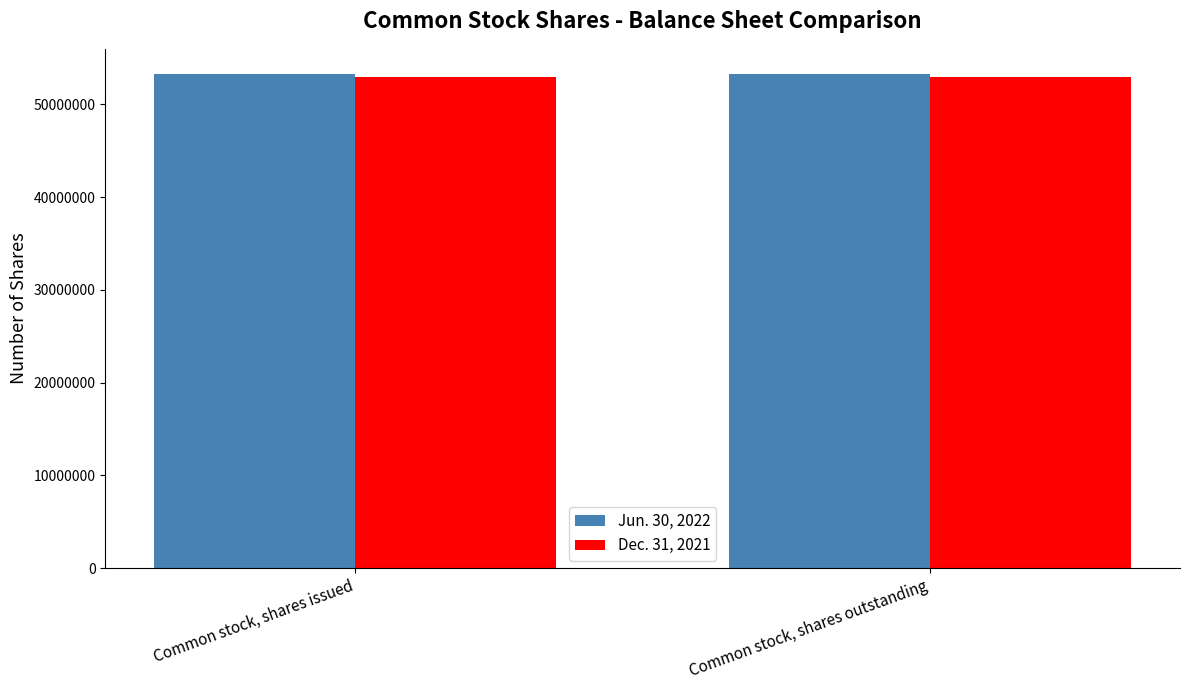

What is the average value of the Jun. 30, 2022 series?

53323712